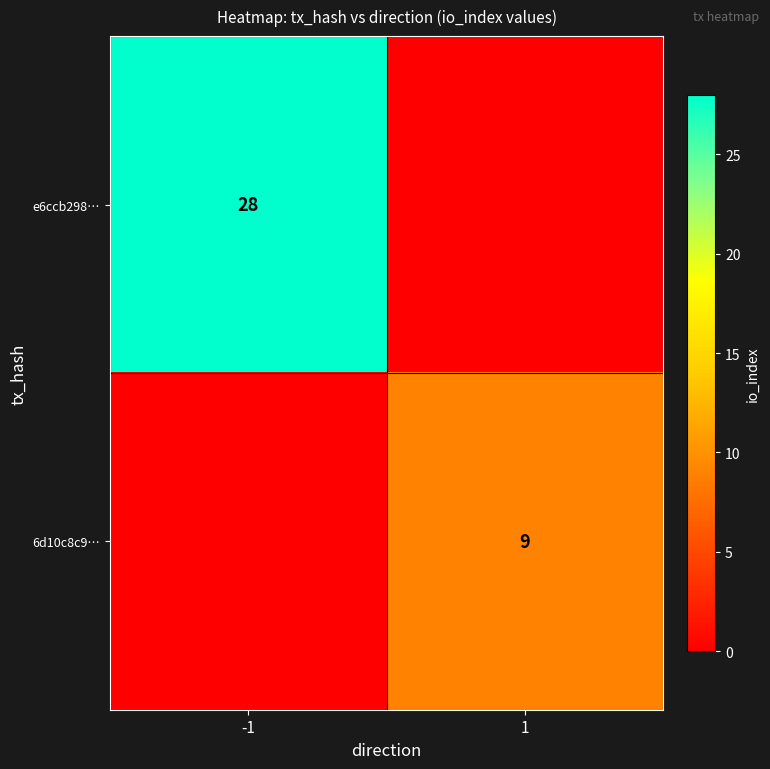

Is it true that e6ccb298… equals 28 at -1?

True